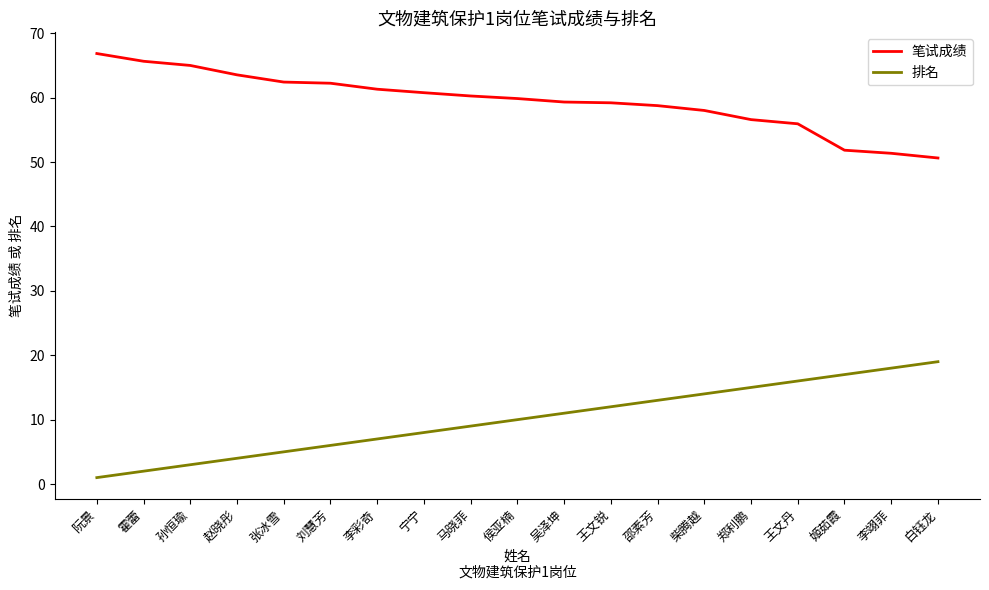

What are all the series names shown in the legend?

笔试成绩, 排名